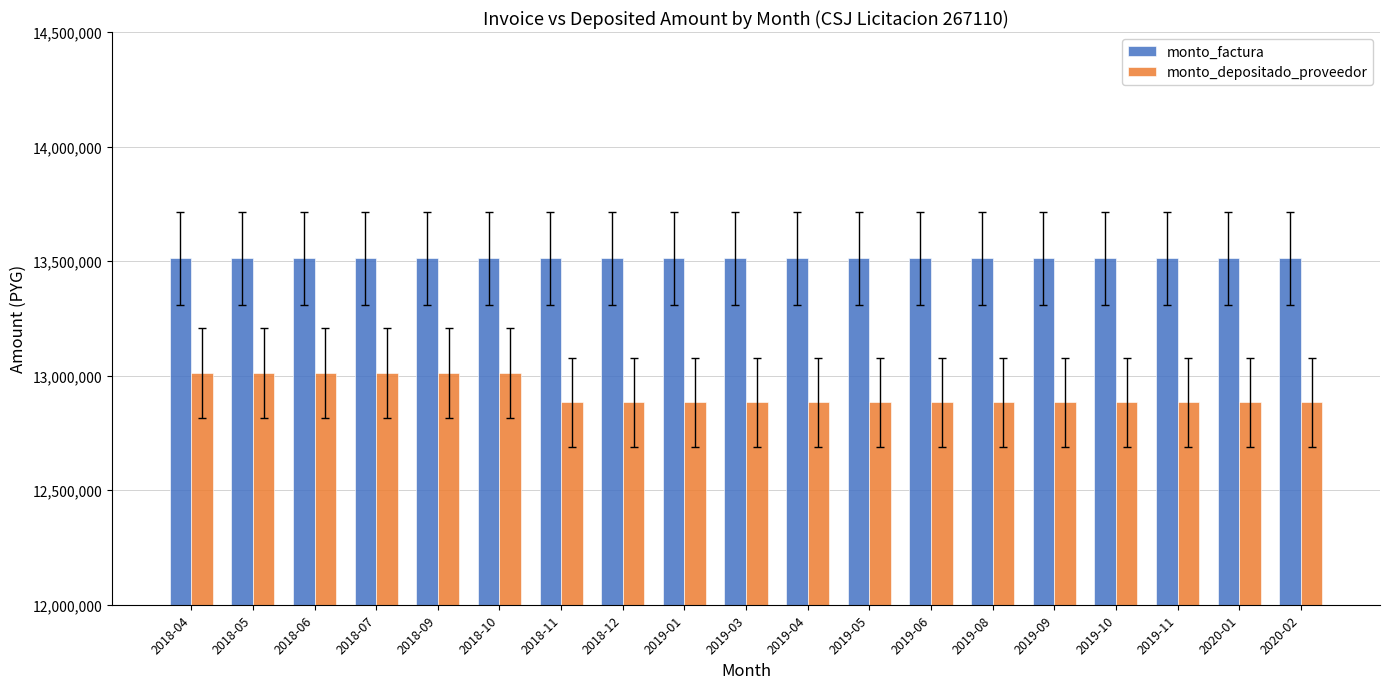

Is it true that monto_depositado_proveedor equals 13011877 at 2018-10?

True